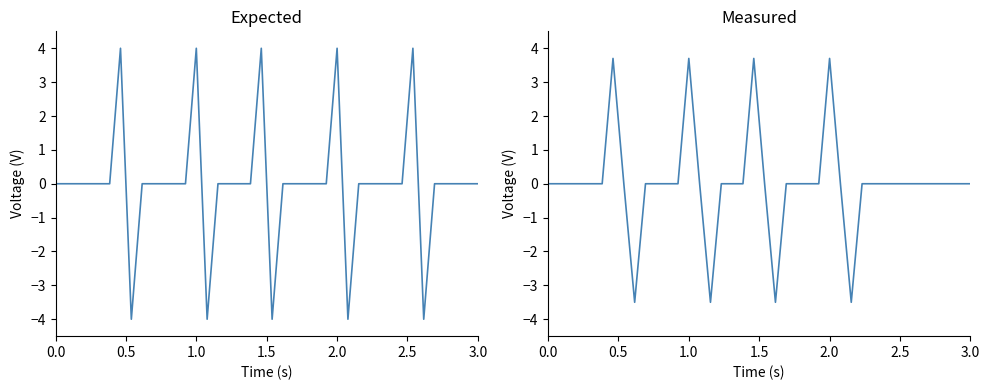

How many values are below 0?

4